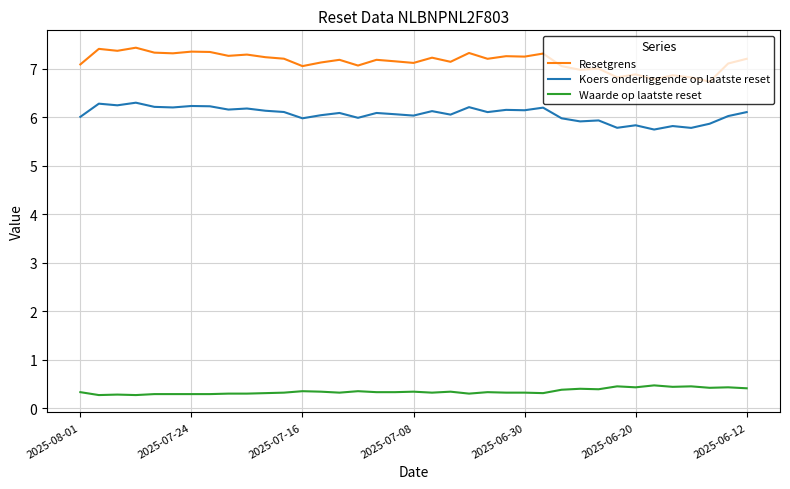

What is the maximum value for Resetgrens?

7.4